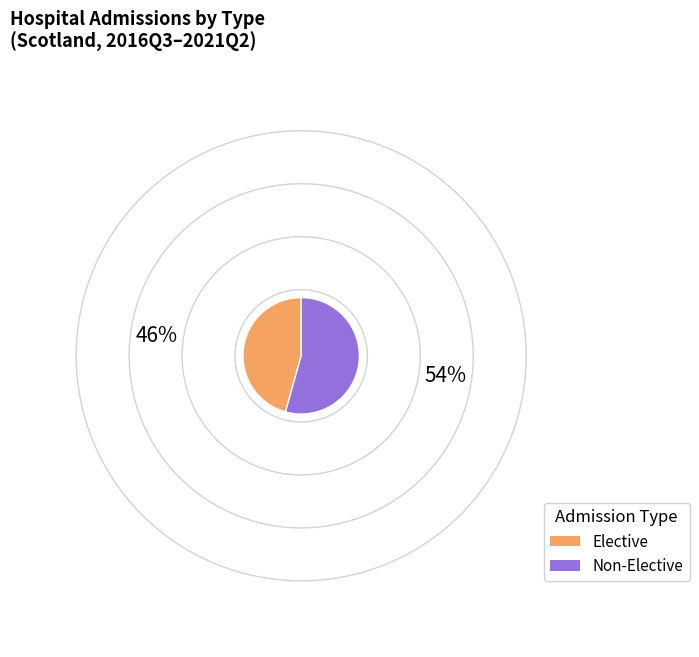

Which category has the smallest portion of the pie?

Elective